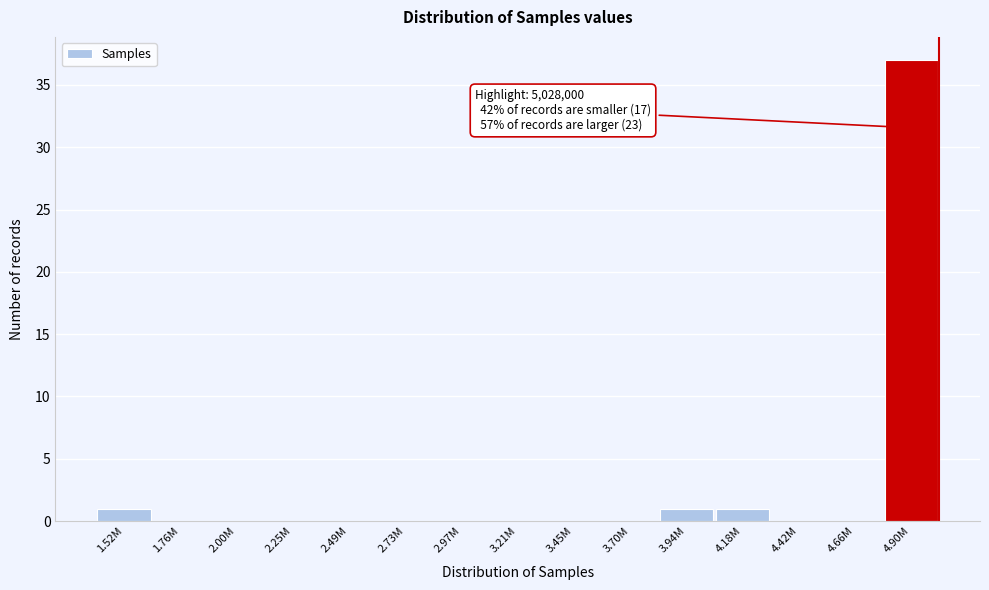

Reading left to right, extract all data points from this chart.

1.52M=1	1.76M=0	2.00M=0	2.25M=0	2.49M=0	2.73M=0	2.97M=0	3.21M=0	3.45M=0	3.70M=0	3.94M=1	4.18M=1	4.42M=0	4.66M=0	4.90M=37